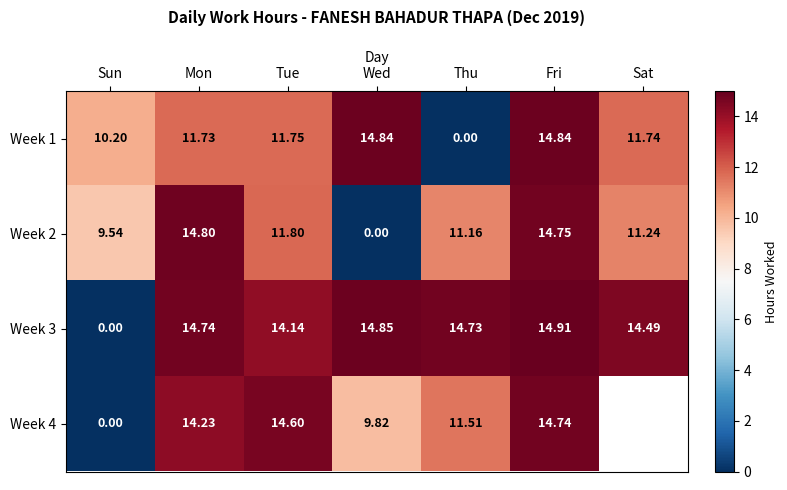

How many data points in Week 1 are above 11?

5